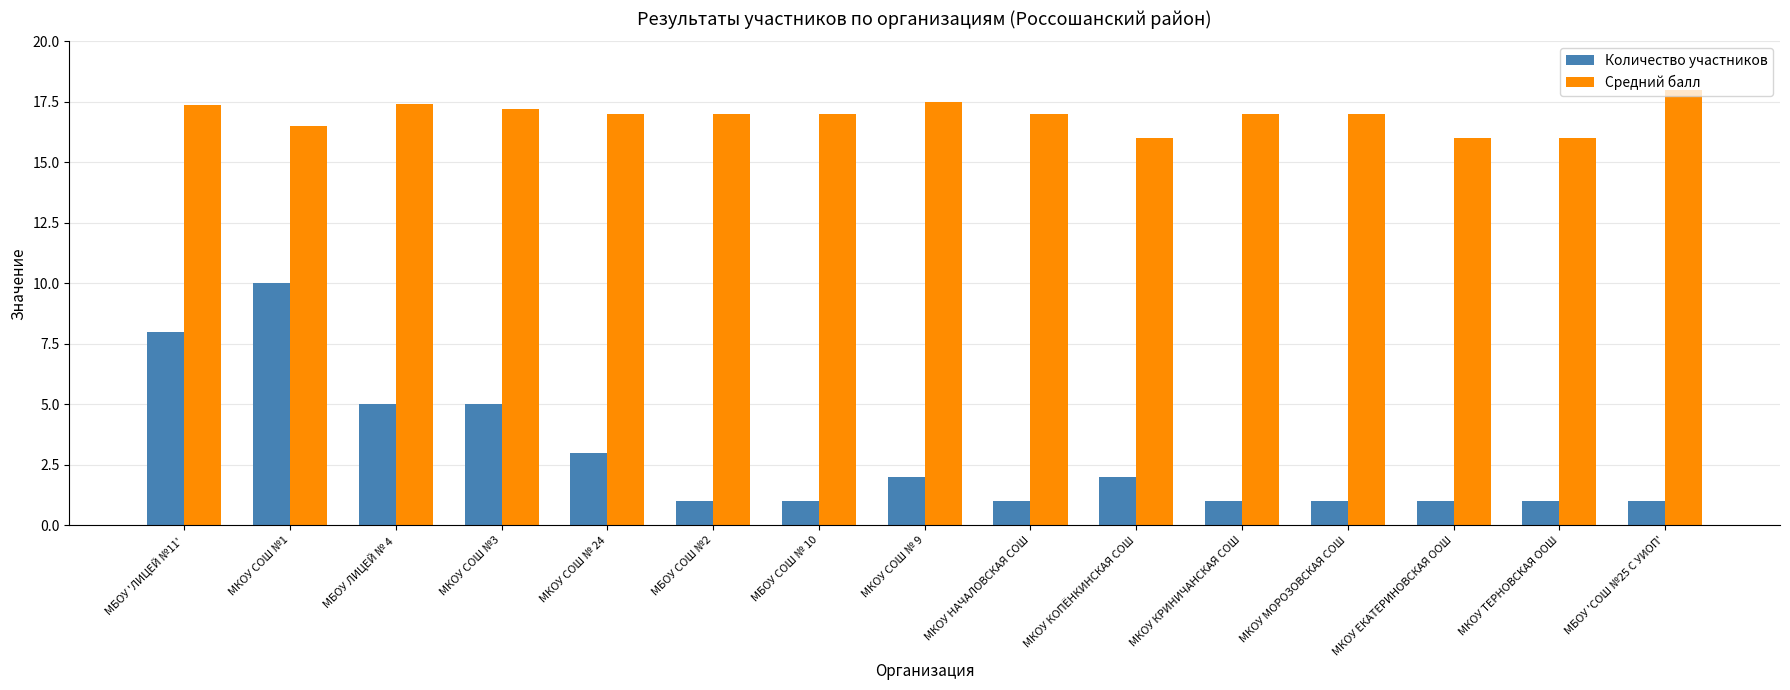

What is the label of the 15th bar from the left?

МБОУ 'СОШ №25 С УИОП'